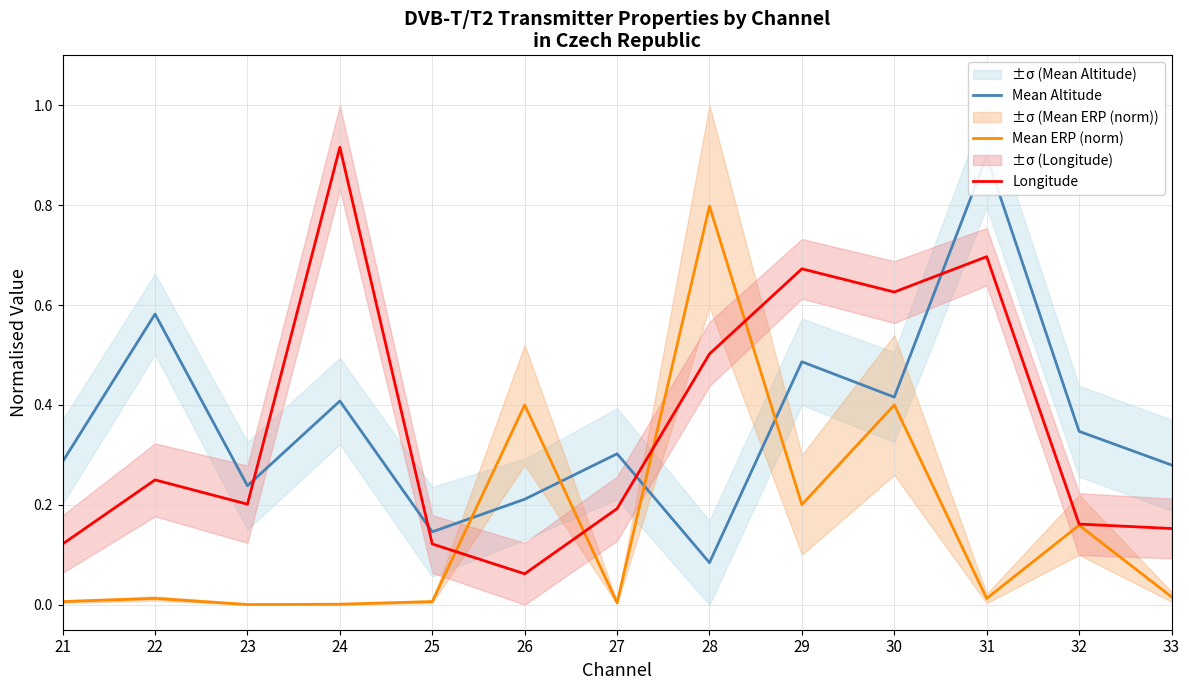

Reading right to left, extract all data points from this chart.

Mean Altitude: 0.3	0.3	0.9	0.4	0.5	0.1	0.3	0.2	0.1	0.4	0.2	0.6	0.3
Mean ERP (norm): 0.0	0.2	0.0	0.4	0.2	0.8	0.0	0.4	0.0	0.0	0.0	0.0	0.0
Longitude: 0.2	0.2	0.7	0.6	0.7	0.5	0.2	0.1	0.1	0.9	0.2	0.3	0.1